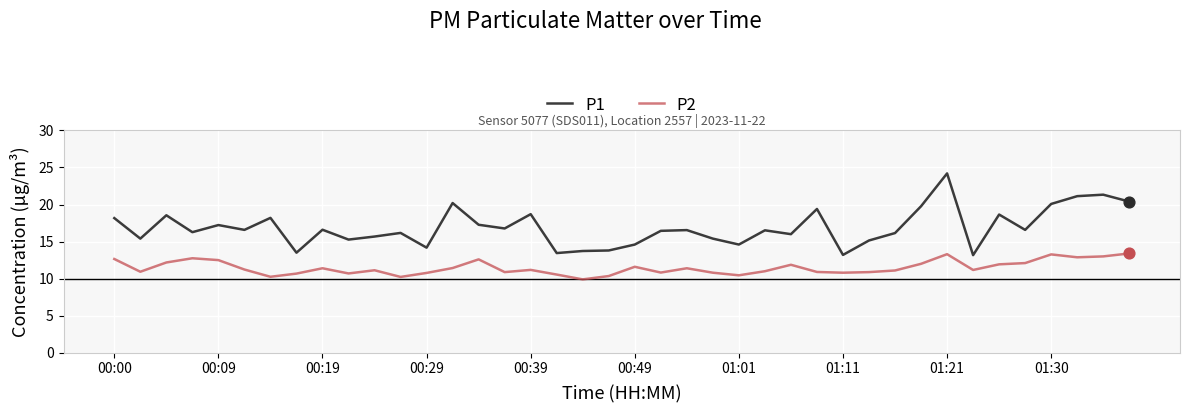

Which series has the largest total across all categories?

P1